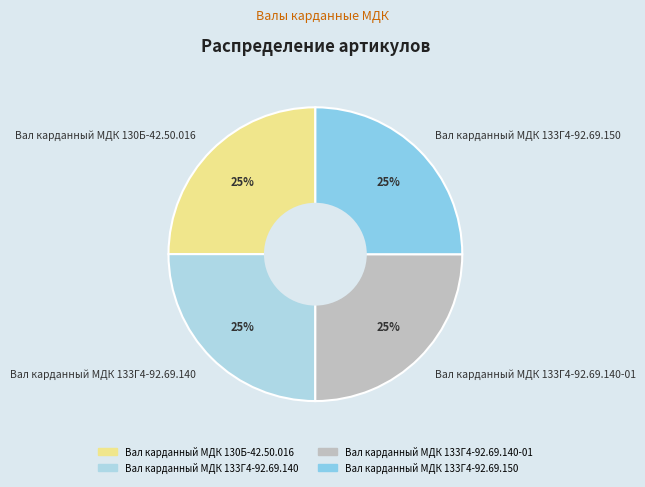

To the nearest percent, what portion does Вал карданный МДК 133Г4-92.69.150 represent?

25%